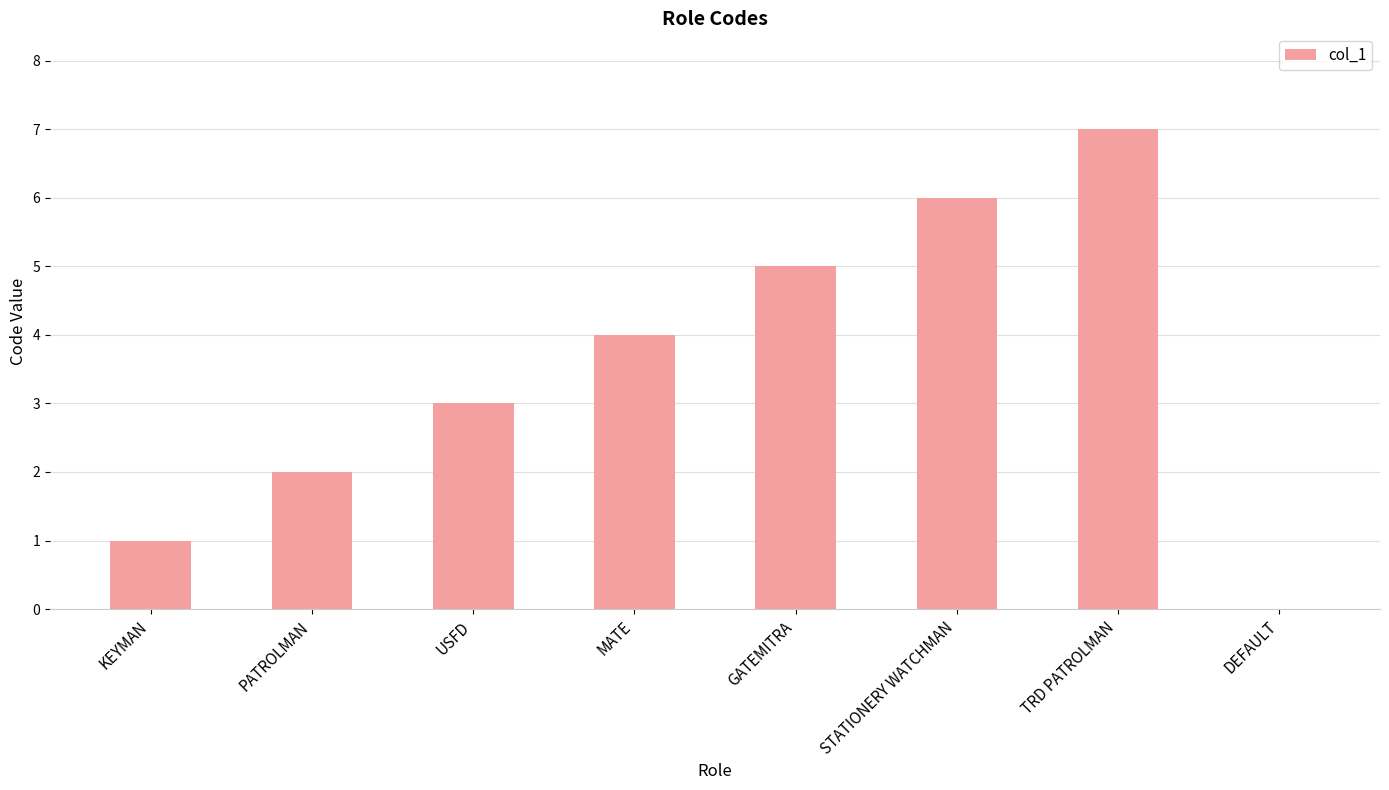

What is the change in value from KEYMAN to MATE?

+3